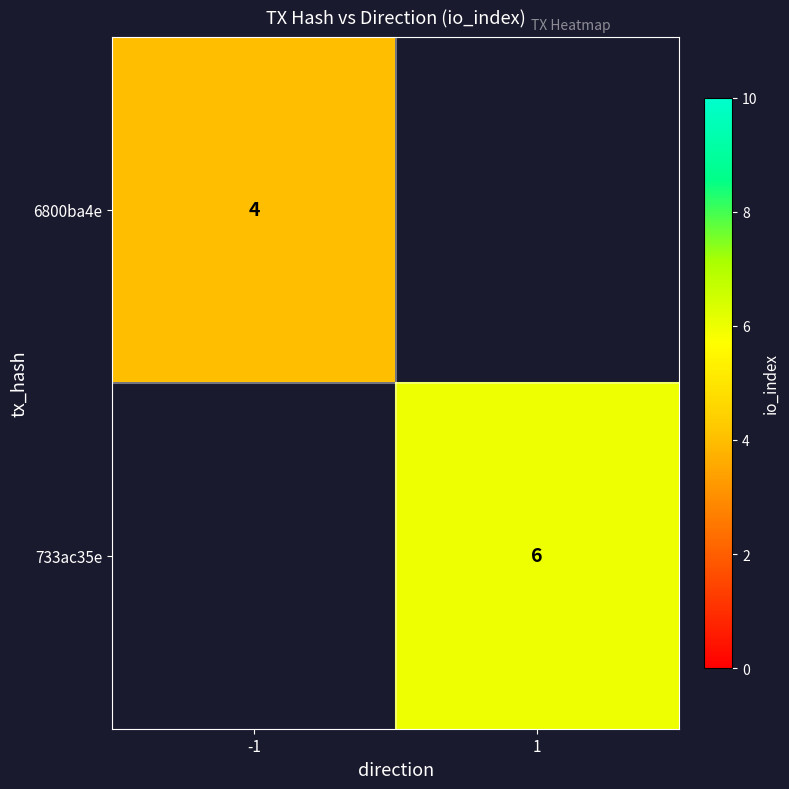

How many series are shown in this chart?

2